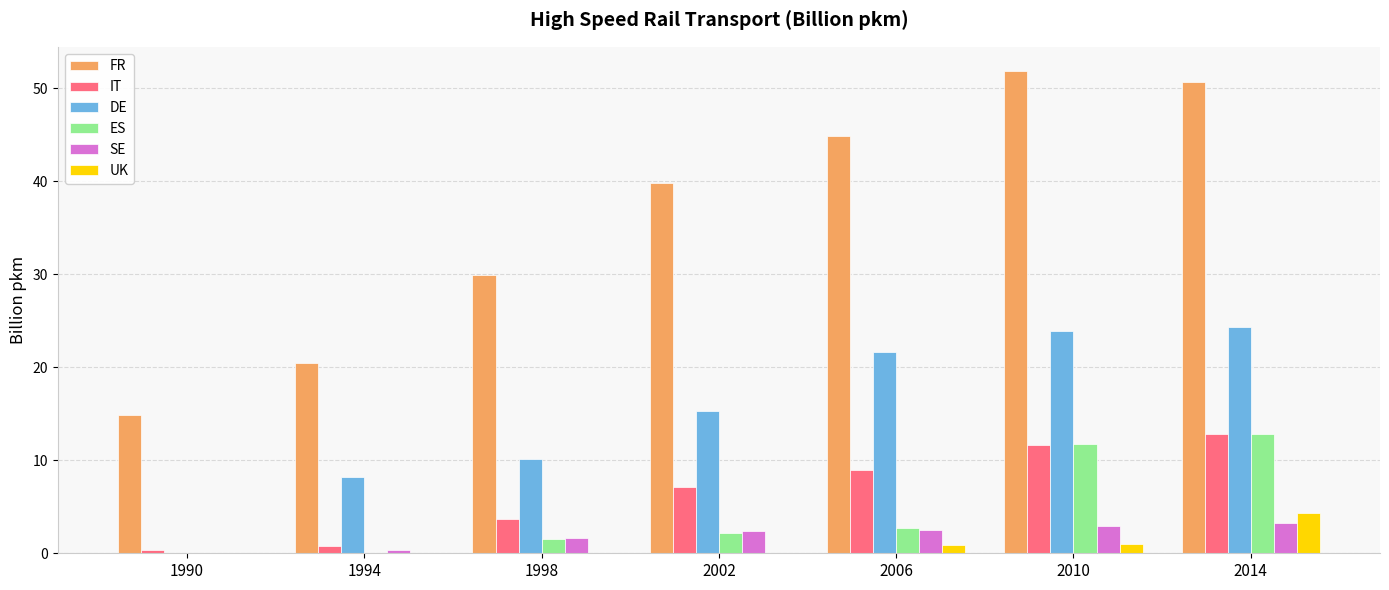

What is the maximum value shown in the chart?

51.9